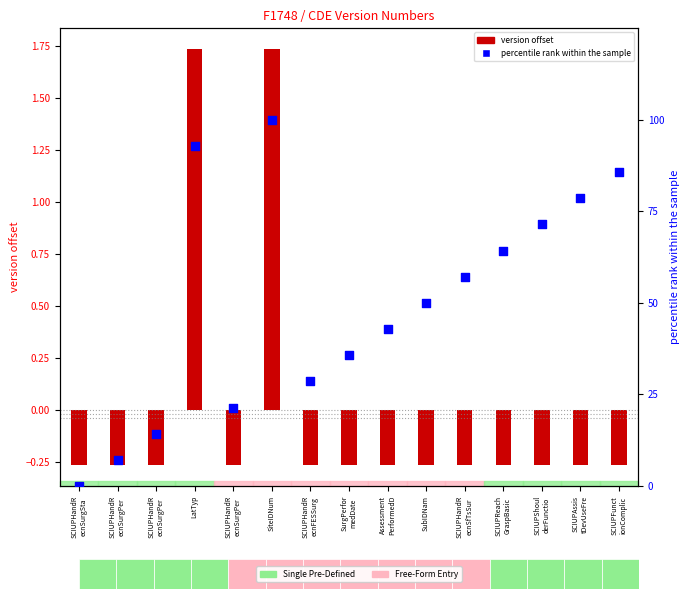

At which category is the sum across all series the highest?

SiteIDNum